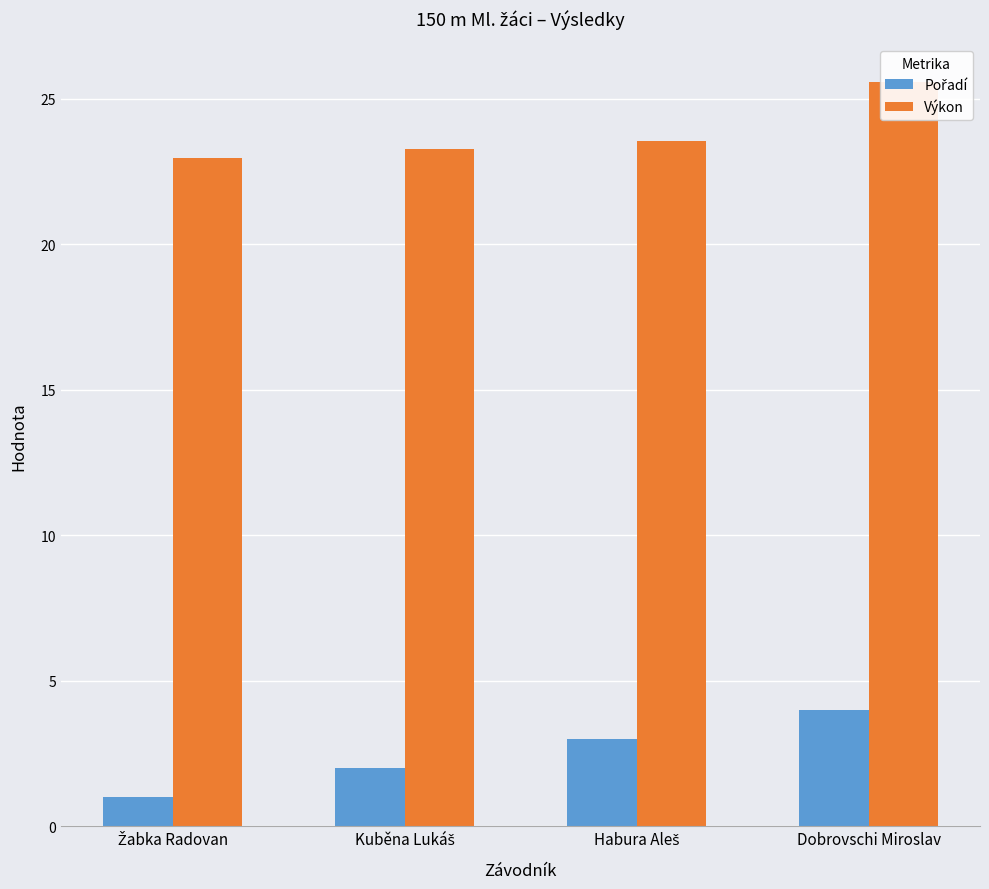

Where is Pořadí nearest to the value 2?

Kuběna Lukáš